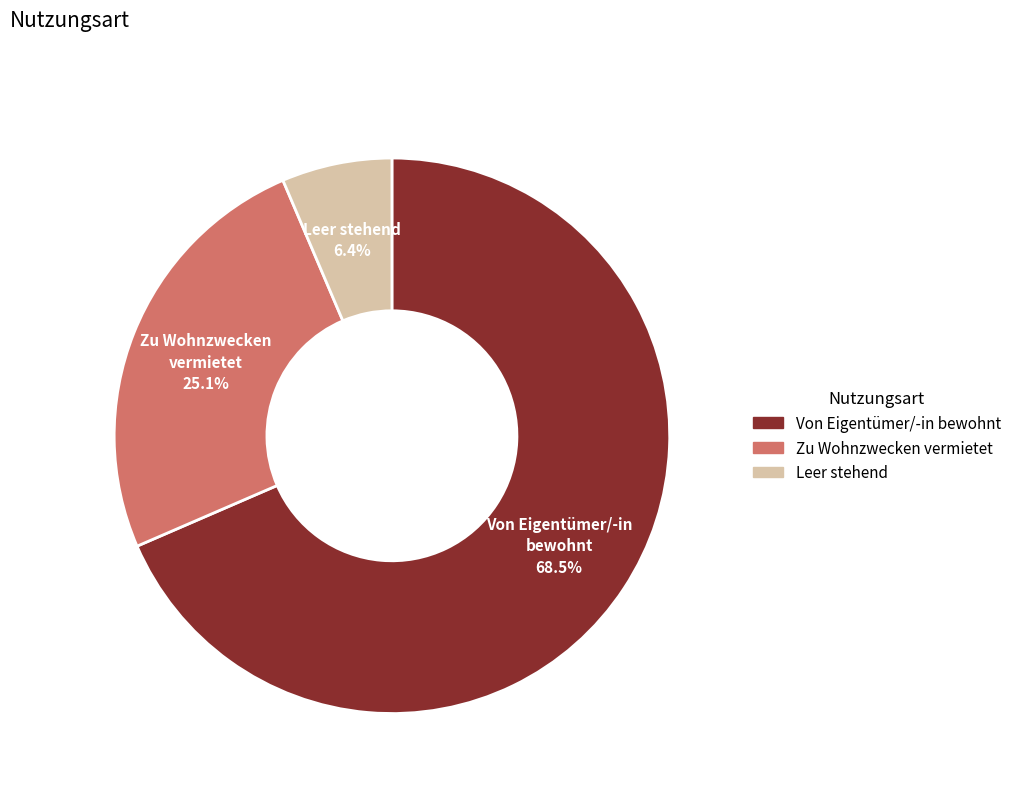

Which category has the biggest portion of the pie?

Von Eigentümer/-in bewohnt